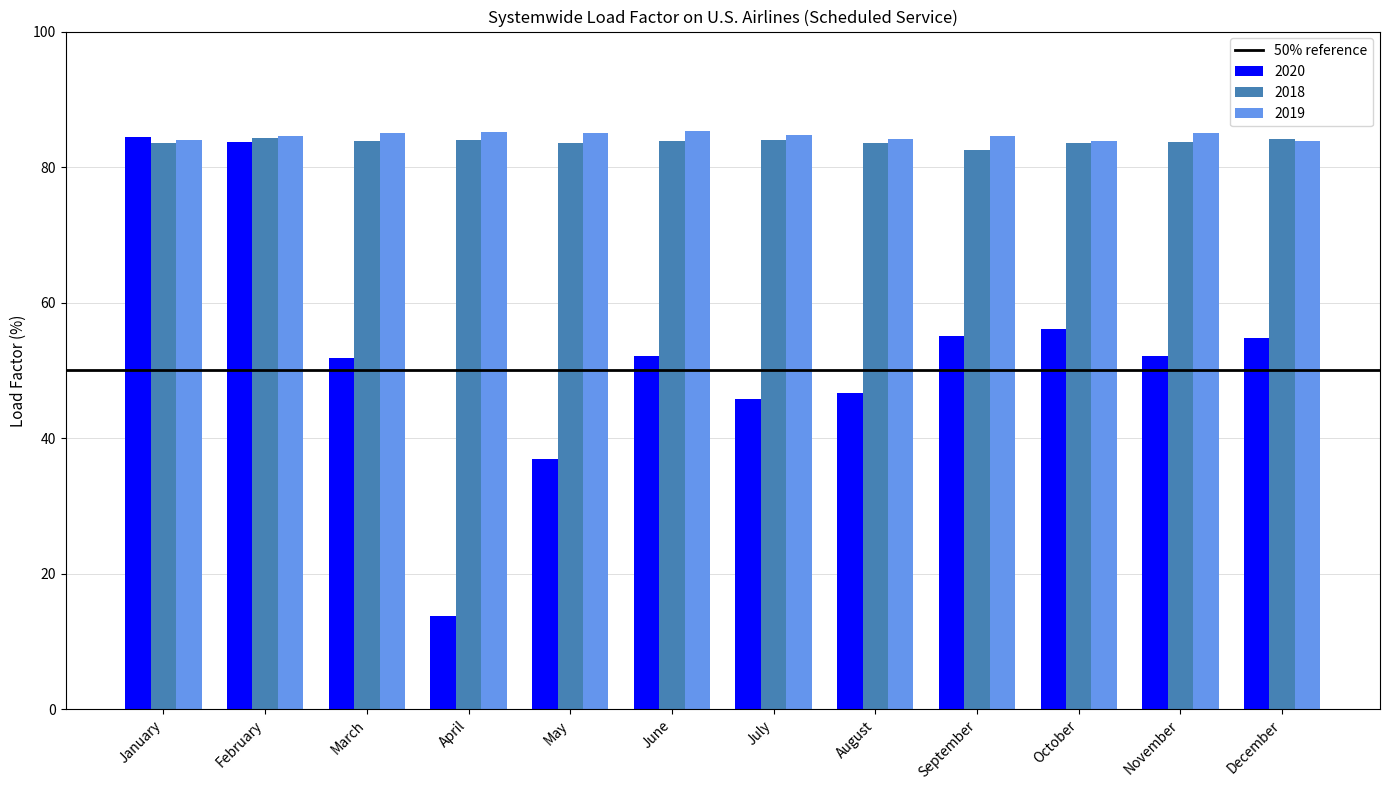

Which category has the lowest value across all series?

April